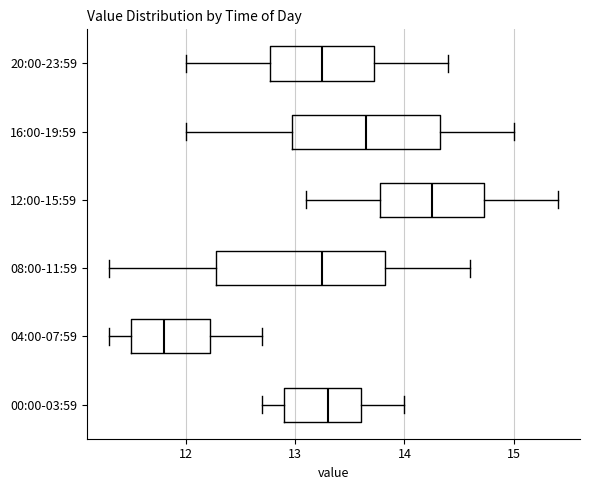

Which box is the widest, from its left edge to its right edge?

08:00-11:59